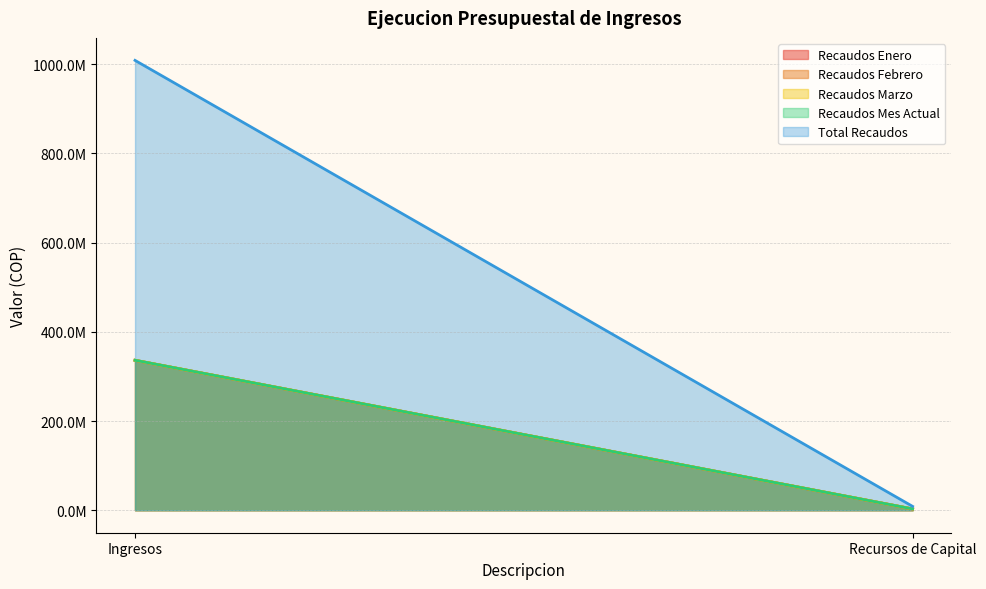

Rank the series by their maximum value, from lowest to highest.

Recaudos Febrero, Recaudos Enero, Recaudos Marzo, Recaudos Mes Actual, Total Recaudos